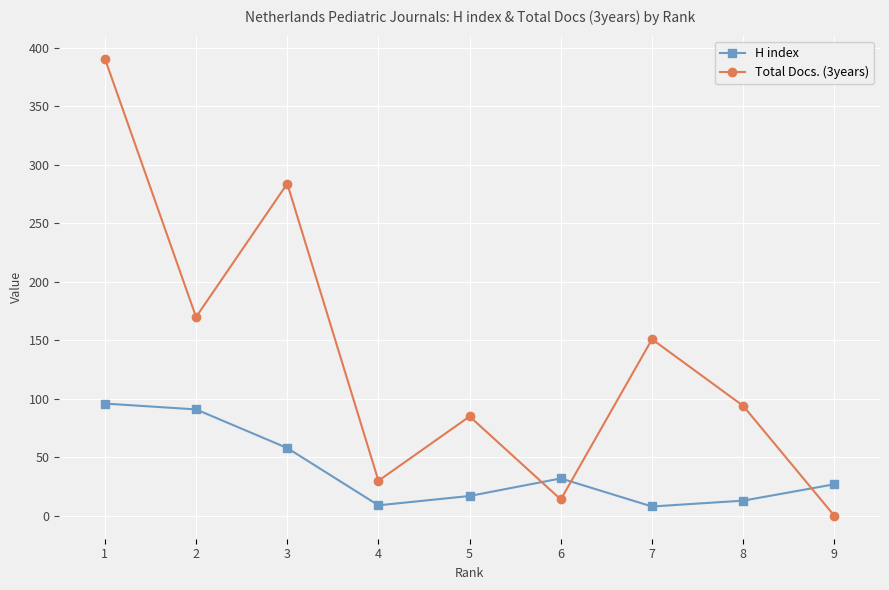

How many lines are shown in the chart?

2